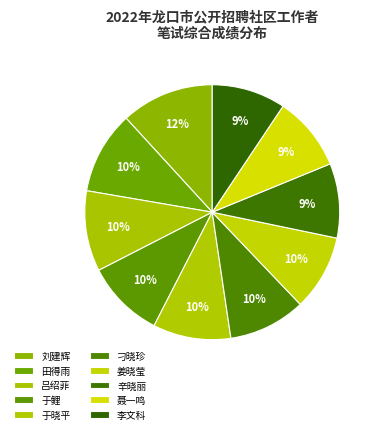

Is there any slice that represents more than half of the pie?

No